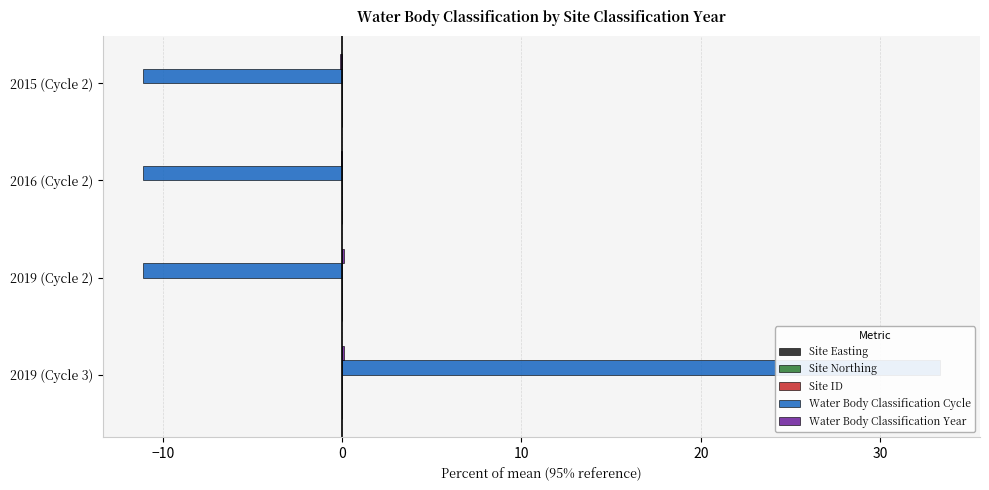

What is the lowest value of the Site ID series?

0.1